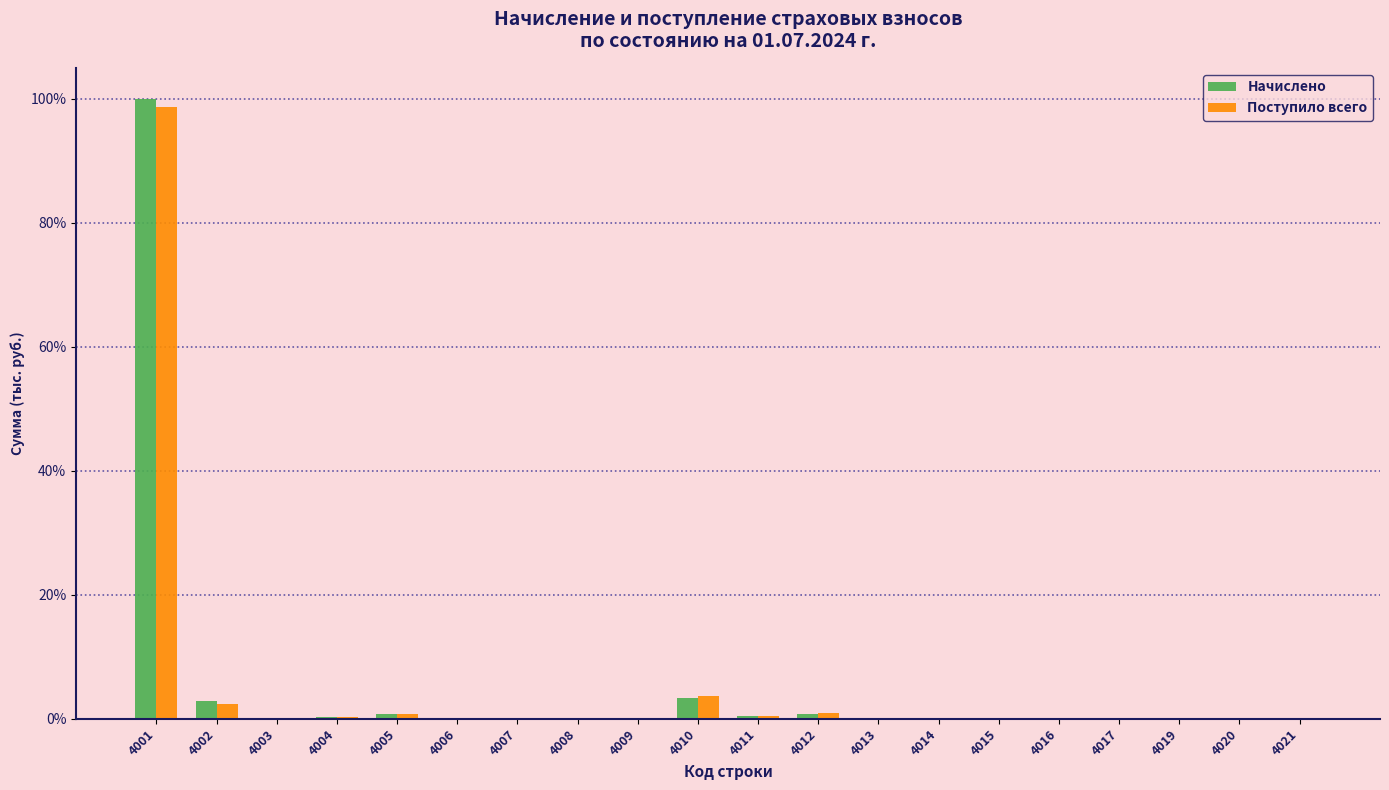

What is the highest value of the Поступило всего series?

98.7